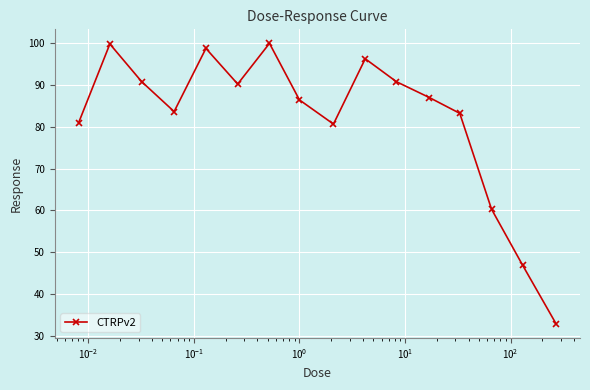

How many points are lower than both their immediate neighbors (excluding endpoints)?

3